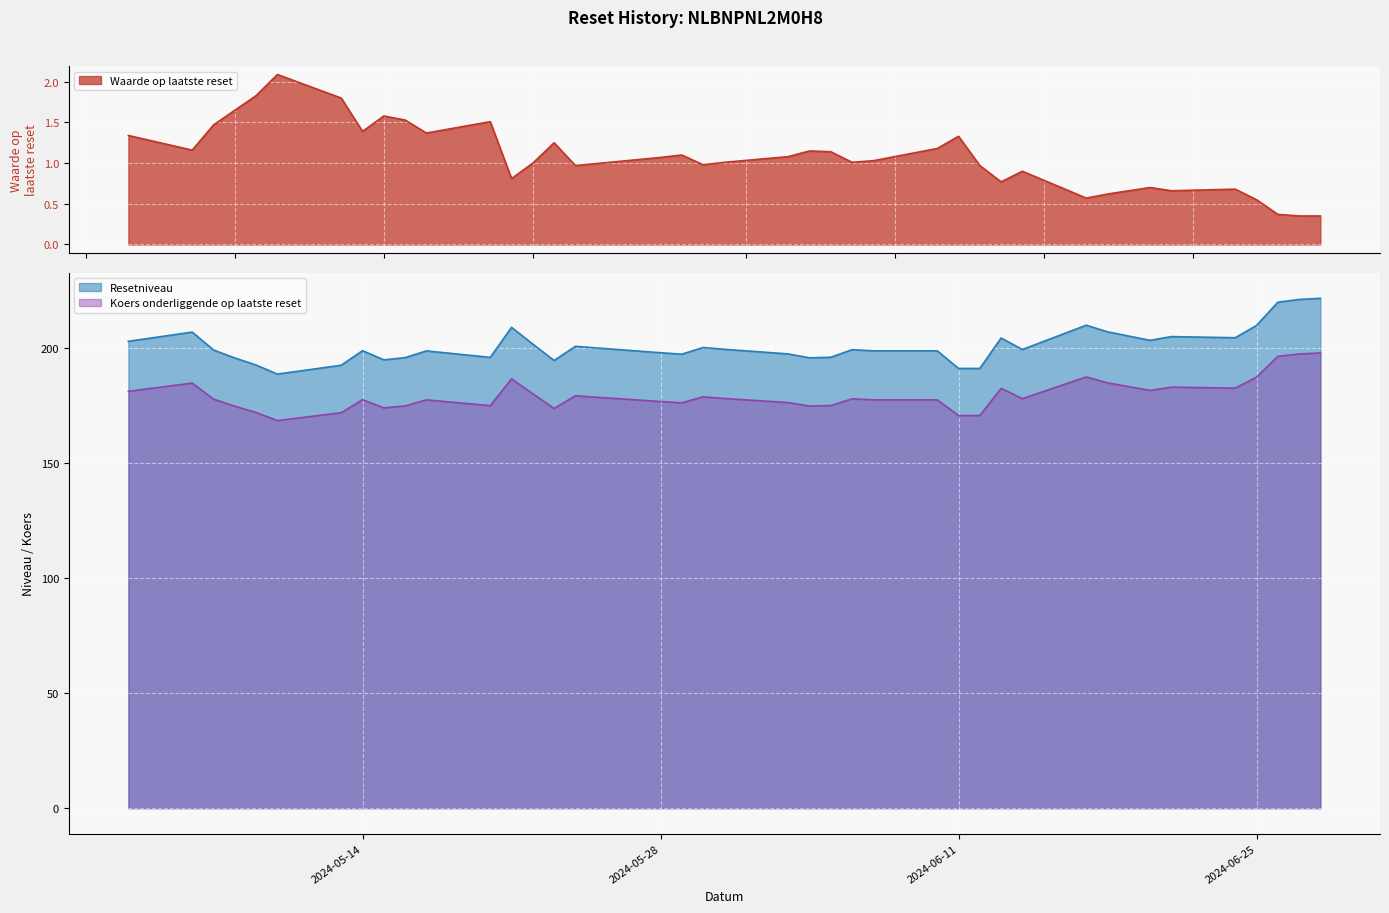

What is the difference between the highest and lowest values at 2024-05-28?

196.9